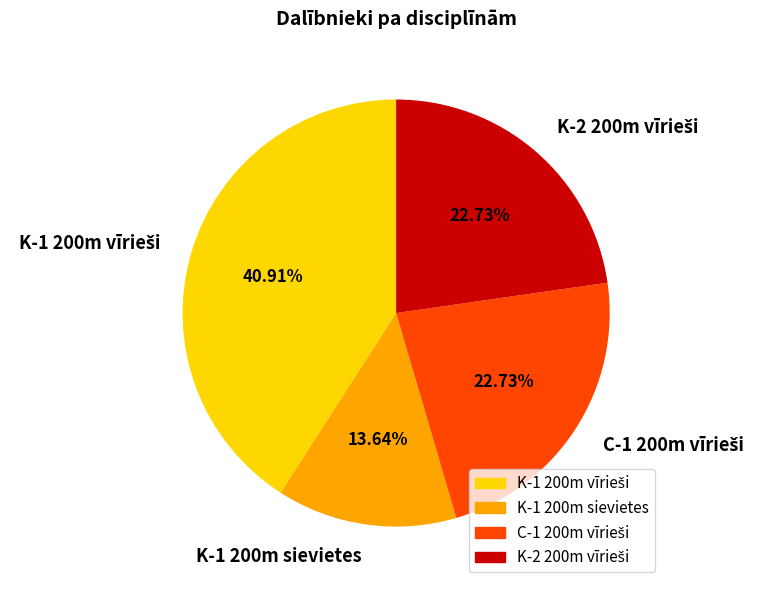

Is K-1 200m sievietes the majority of the pie?

No